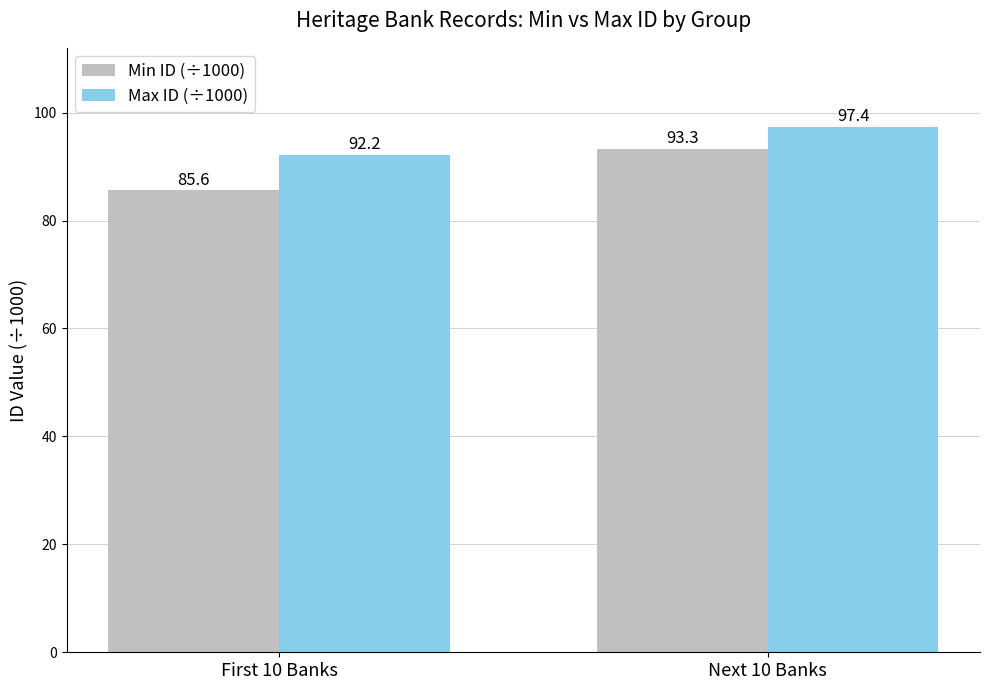

What is the difference between the maximum and minimum values in the Max ID (÷1000) series?

5.2